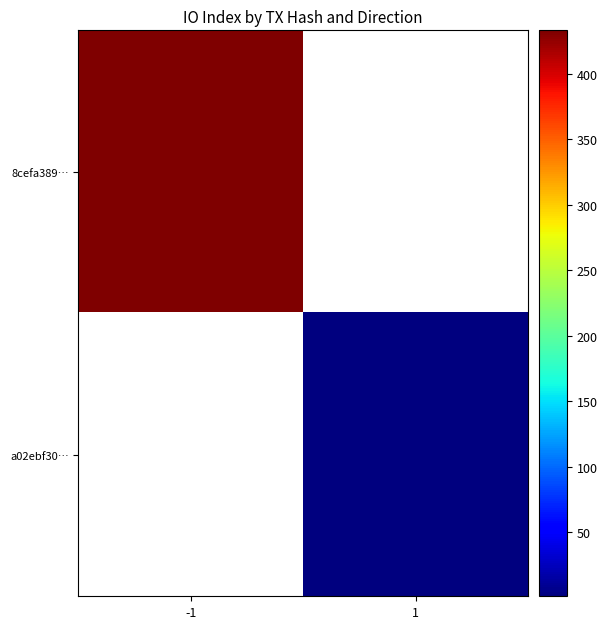

What is the highest value of the 8cefa389… series?

433.0